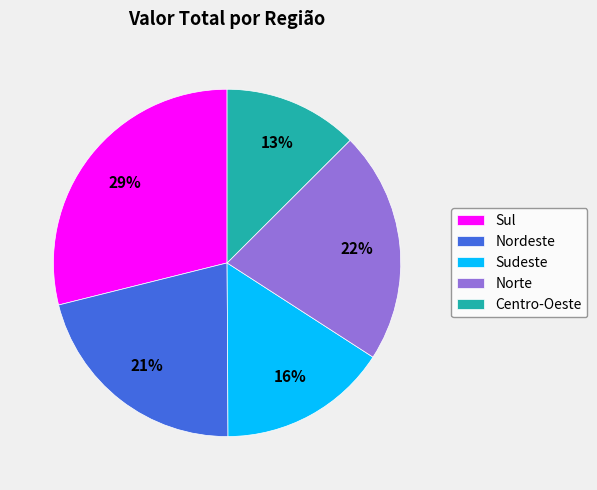

What percentage is the Nordeste slice, to the nearest percent?

21%